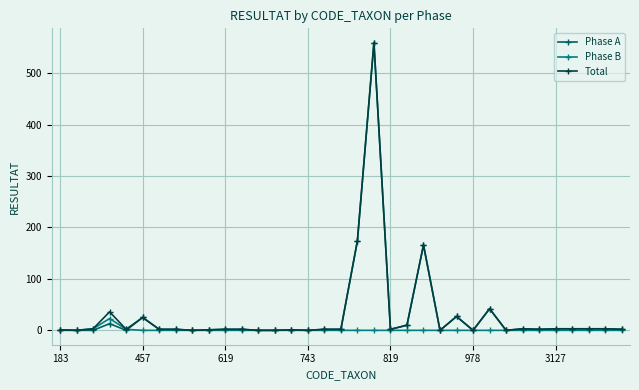

True or false: Phase B has more than 0 interior local peaks.

True